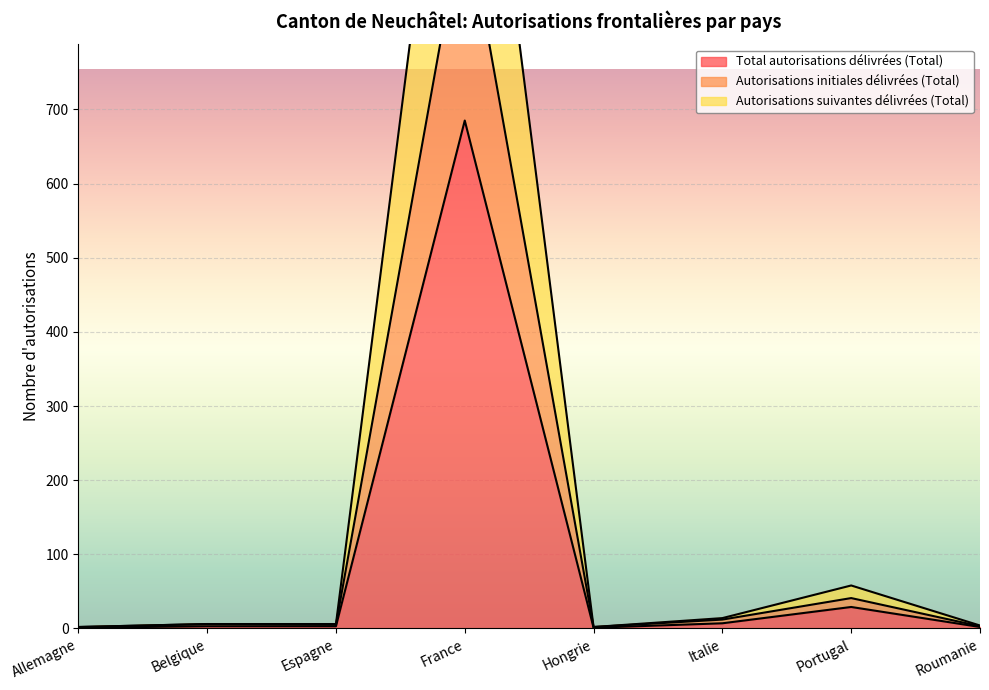

What is the difference between the maximum and minimum values in the Autorisations initiales délivrées (Total) series?

971